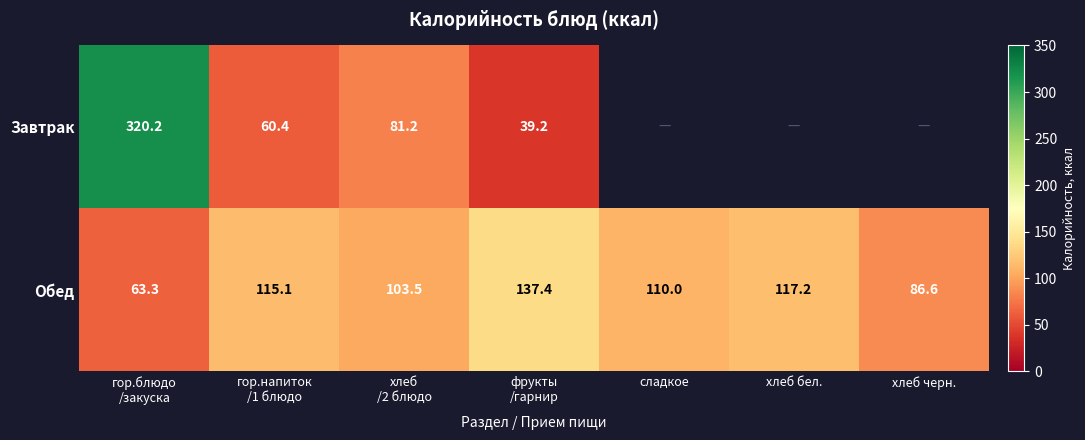

What is the approximate value of Обед at хлеб бел.?

117.2